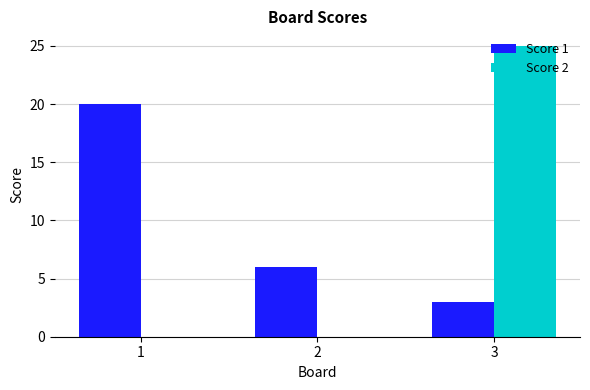

What is the maximum value shown in the chart?

25